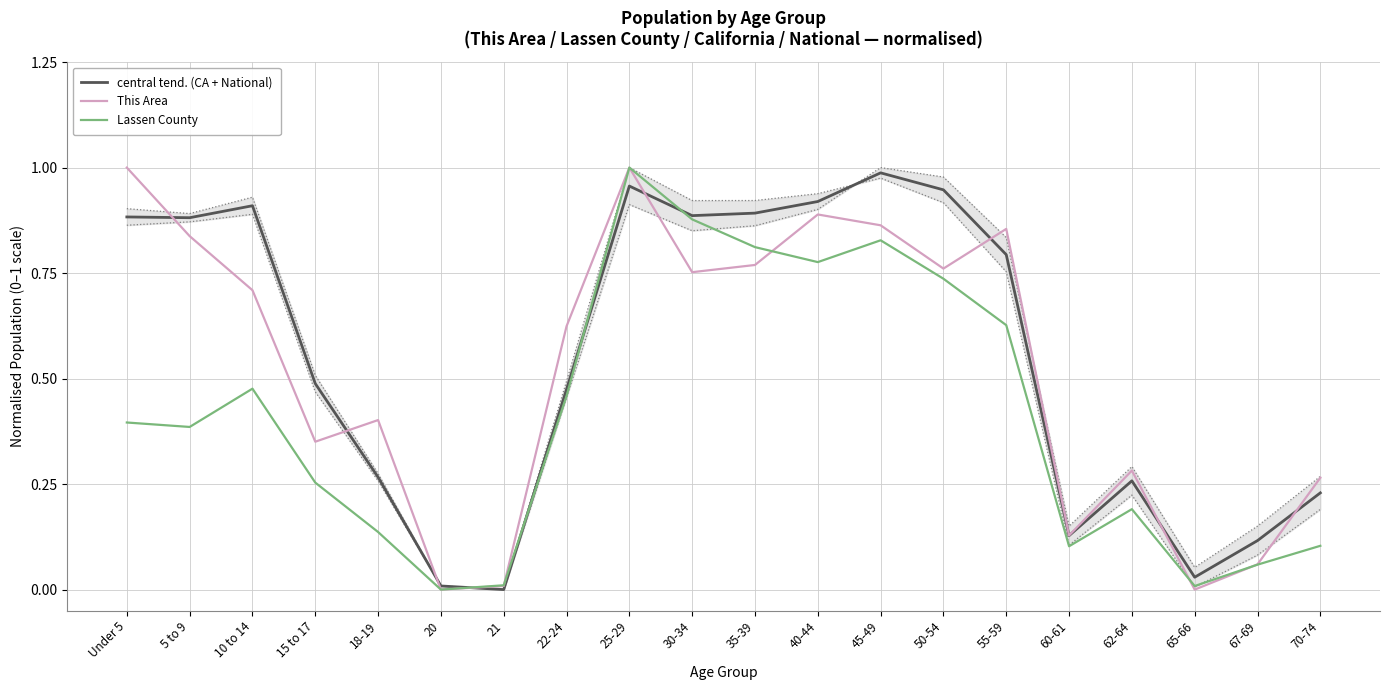

Is the value of Lassen County at 35-39 greater than the value of This Area at Under 5?

No